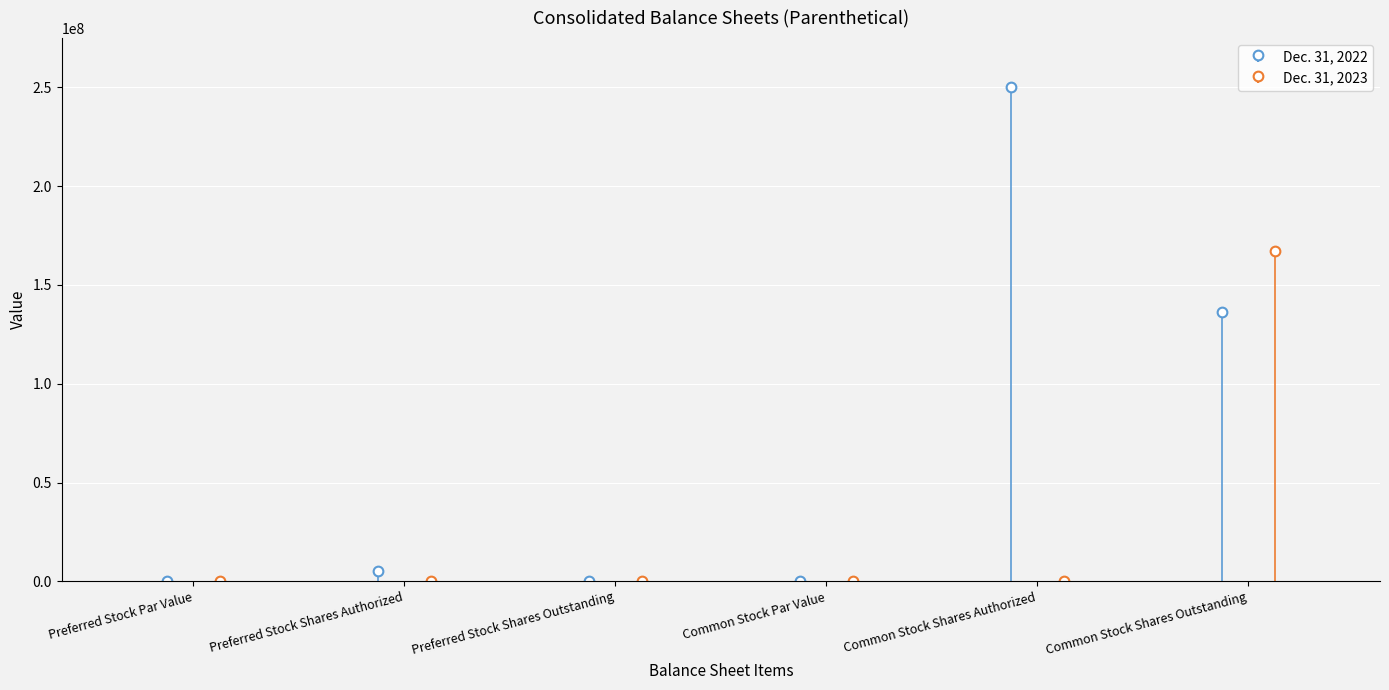

Reading left to right, extract all data points from this chart.

Dec. 31, 2022: 0.0	5000000.0	0.0	0.0	250000000.0	136091400.0
Dec. 31, 2023: 0.0	0.0	0.0	0.0	0.0	167138069.0